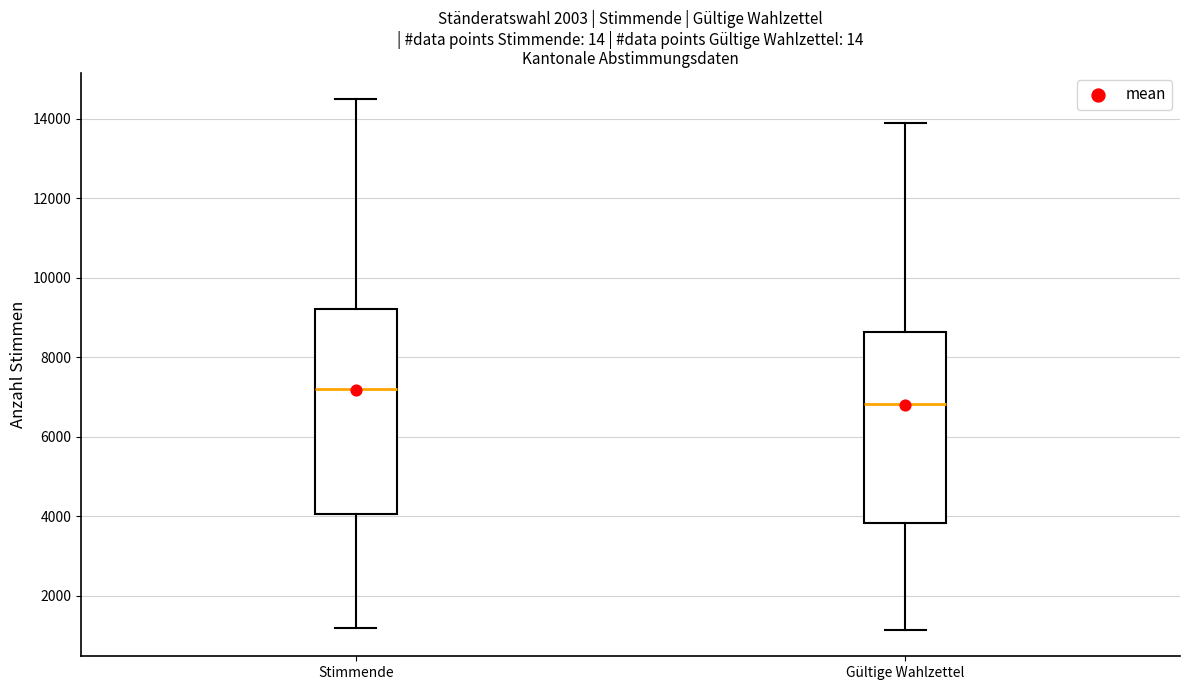

Reading left to right, transcribe this box plot: for each box, give where its median line is, the range the box spans, and where its two whiskers end, as read against the y-axis. The values are not printed on the chart, so give them approximately, as read against the axis.

Stimmende: median 7200, box 4000 to 9200, whiskers 1200 to 14400
Gültige Wahlzettel: median 6800, box 3800 to 8600, whiskers 1200 to 13800